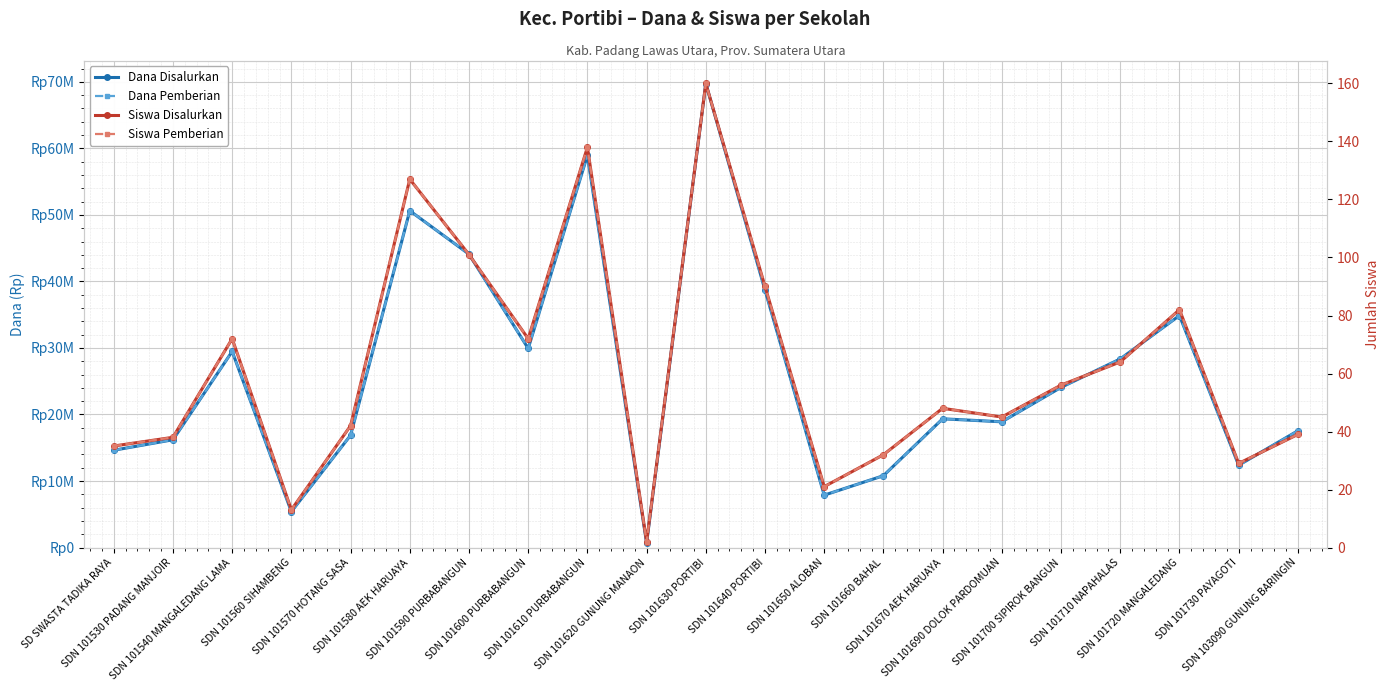

True or false: Dana Disalurkan and Siswa Pemberian intersect in this chart.

False